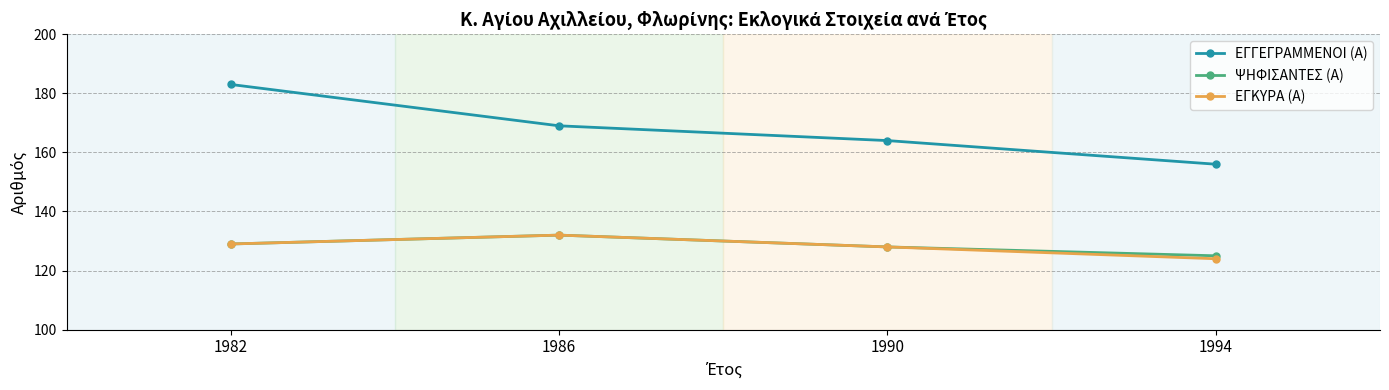

True or false: ΨΗΦΙΣΑΝΤΕΣ (Α) has more than 2 points higher than both neighbors.

False